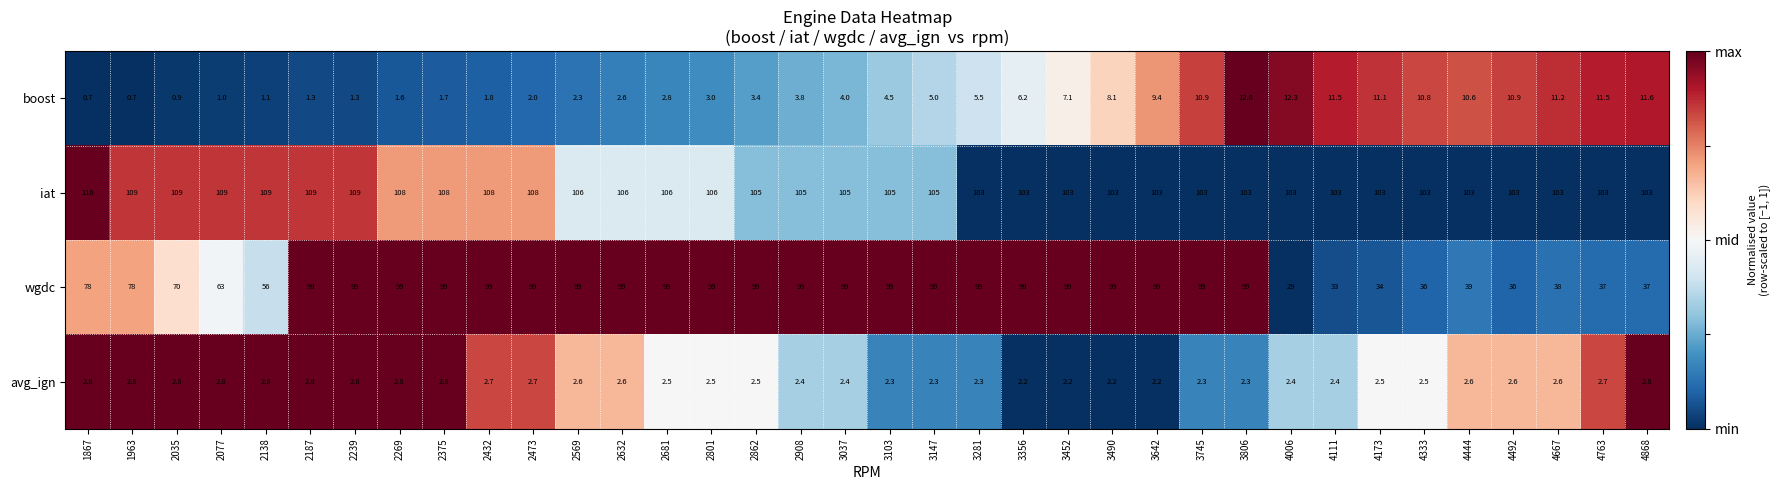

What is the minimum value shown in the chart?

0.7